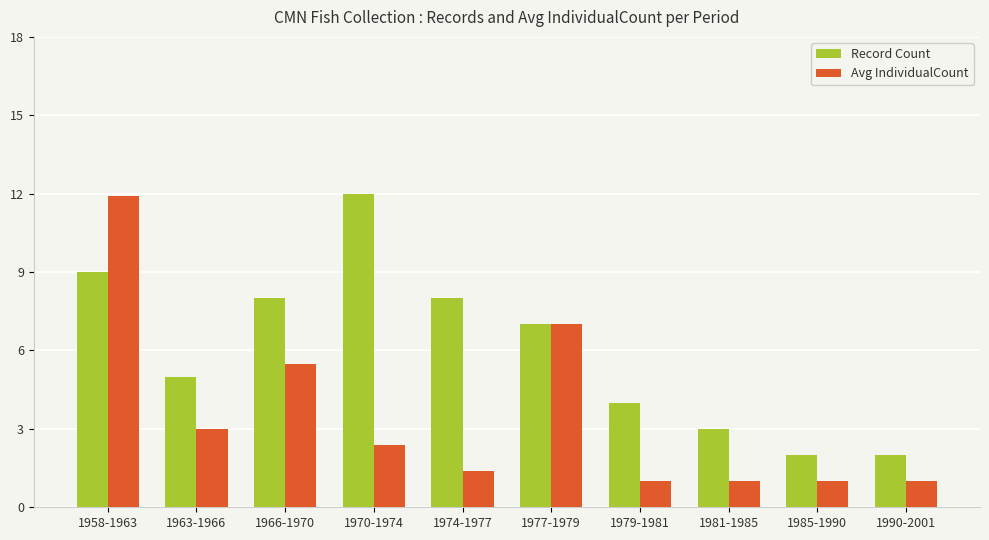

How many bars are there in each group?

2